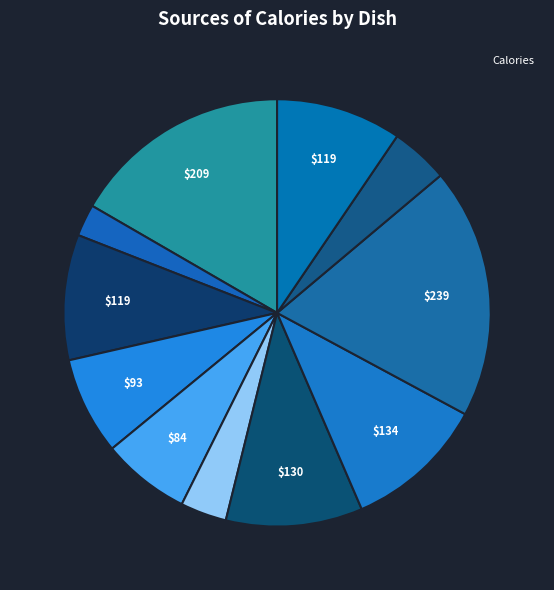

How many slices are in this pie chart?

11